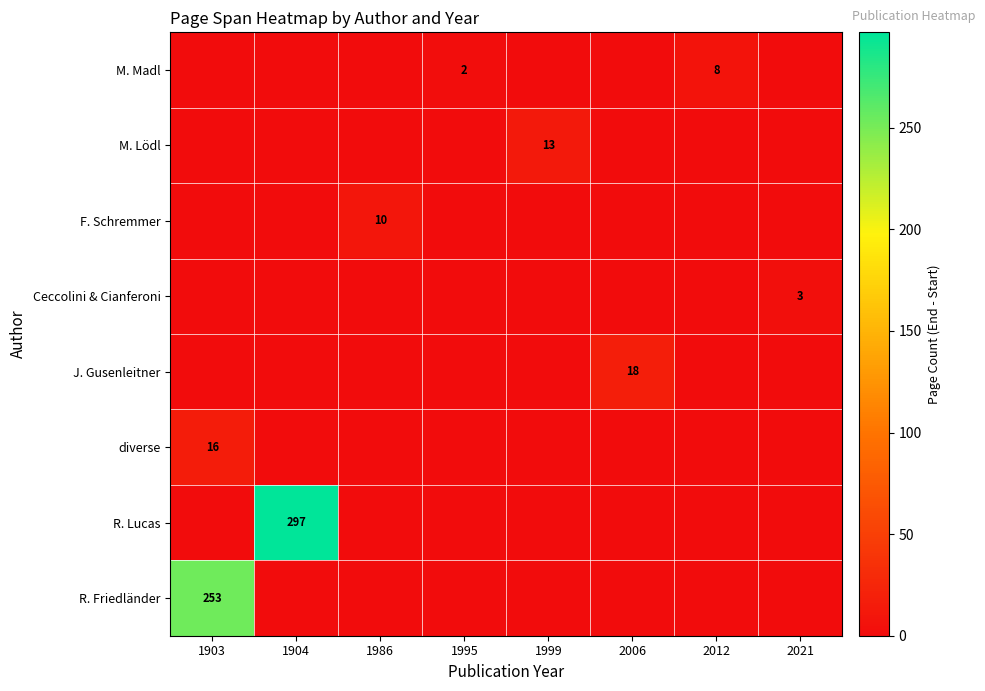

How many data points in R. Lucas are above 0?

1